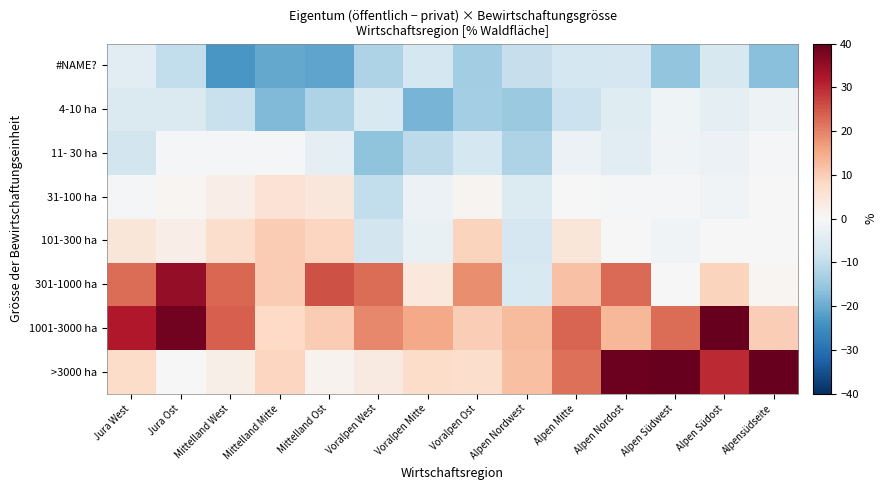

At how many categories does at least one series exceed 46?

2